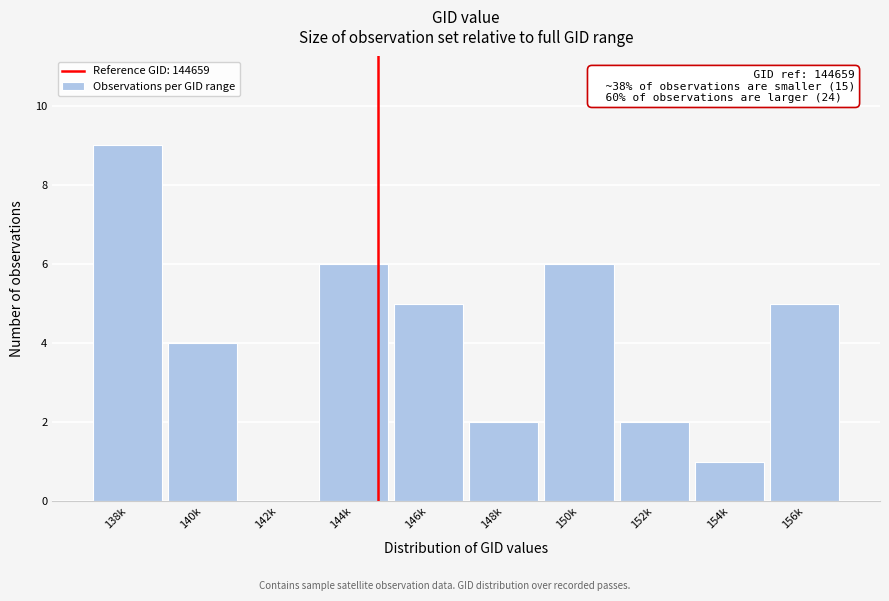

Reading left to right, list all the values displayed in this chart.

138k=9	140k=4	142k=0	144k=6	146k=5	148k=2	150k=6	152k=2	154k=1	156k=5